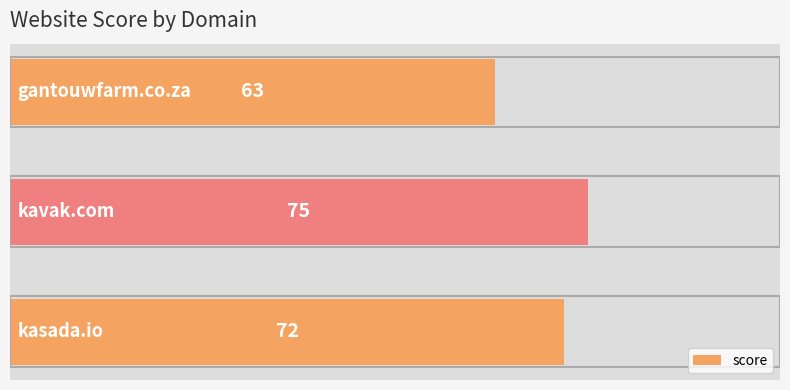

How many values are below 72?

1